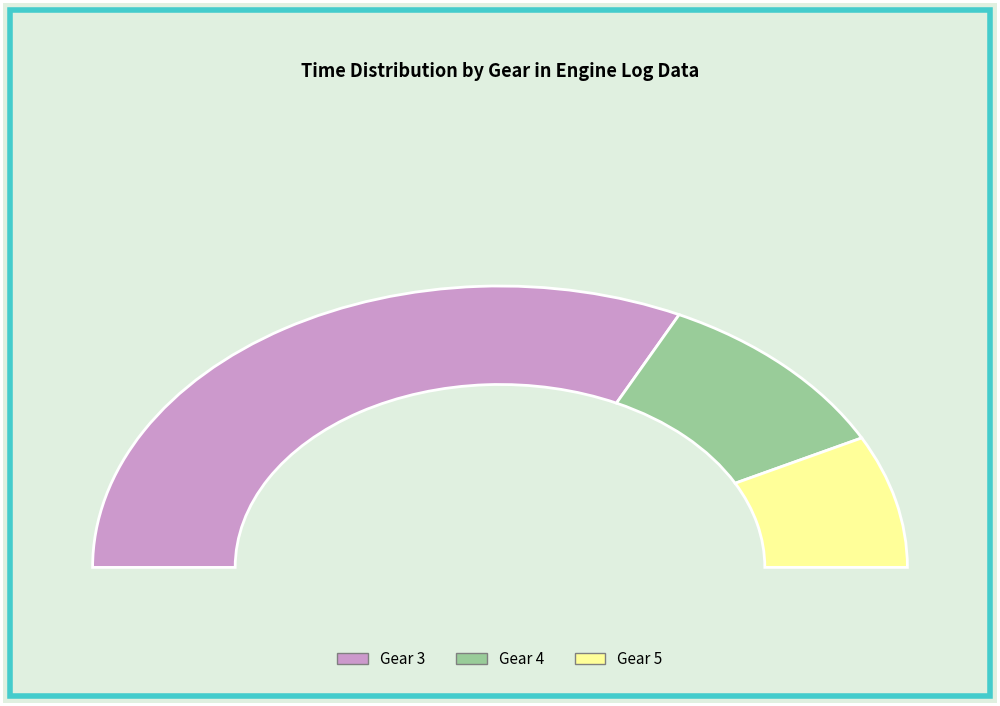

How many slices are in this pie chart?

3